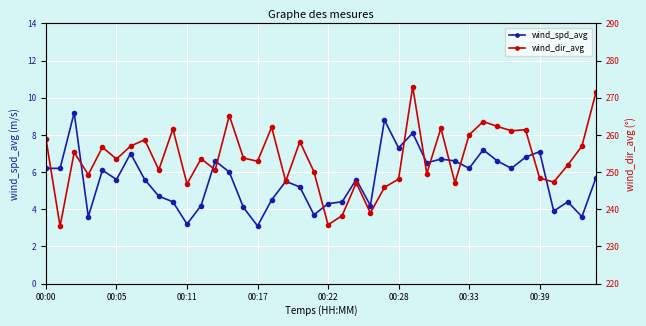

What is the lowest value of the wind_spd_avg series?

3.1